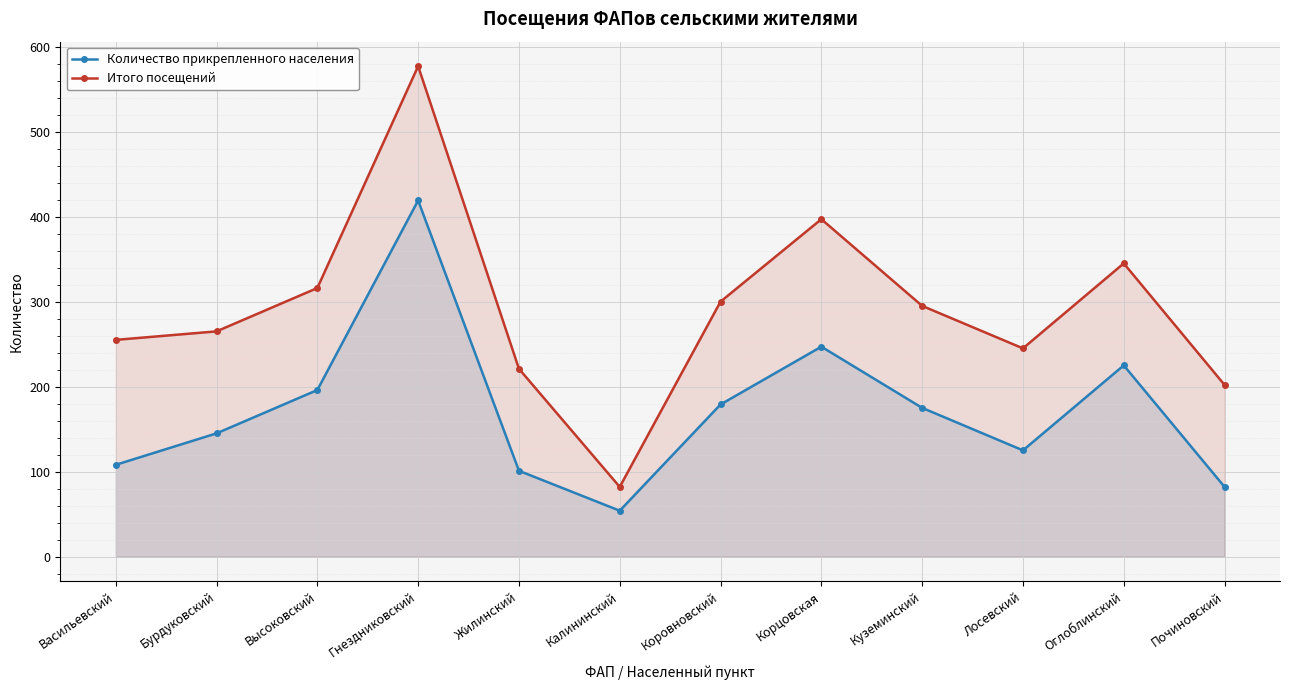

Is it true that Количество прикрепленного населения equals 50 at Бурдуковский?

False